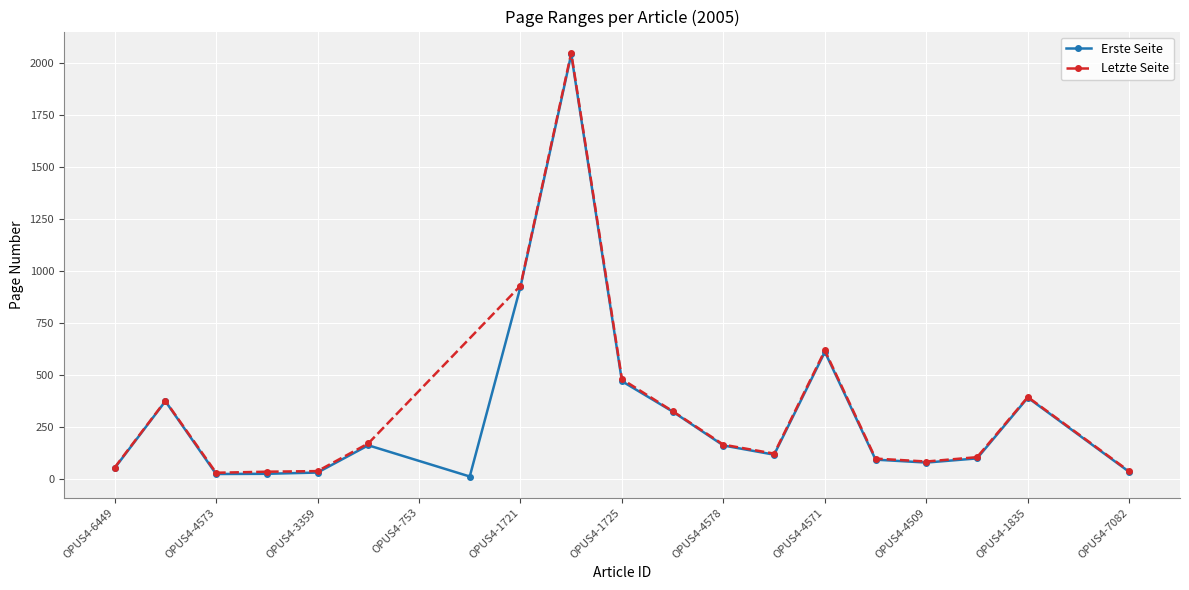

Which category has the highest value in the Letzte Seite series?

OPUS4-2617